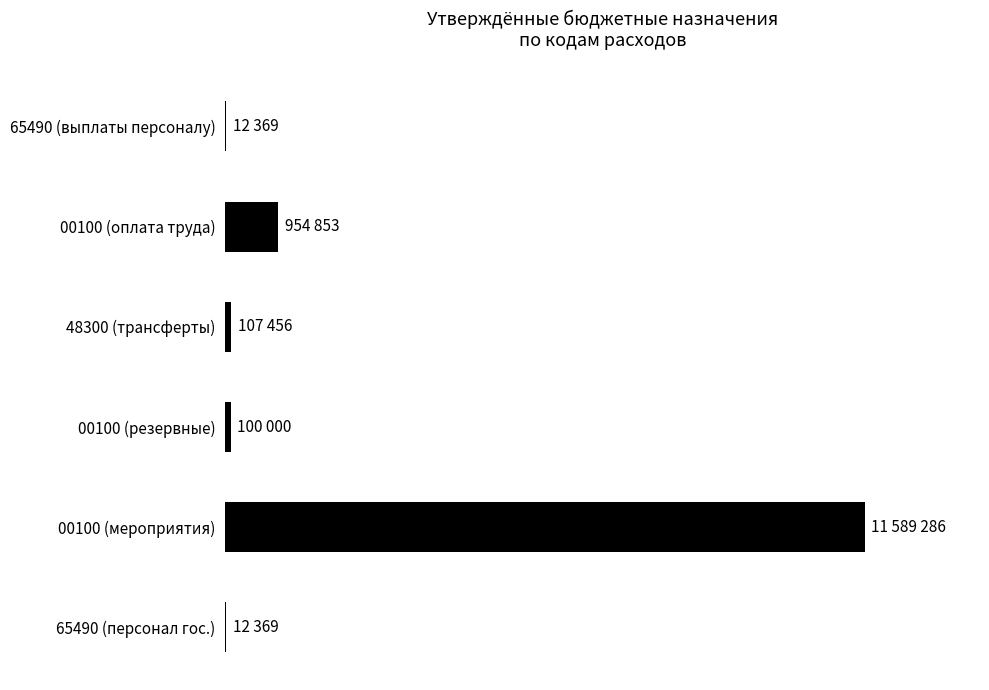

List the labels in order of value, smallest first.

65490 (выплаты персоналу), 65490 (персонал гос.), 00100 (резервные), 48300 (трансферты), 00100 (оплата труда), 00100 (мероприятия)